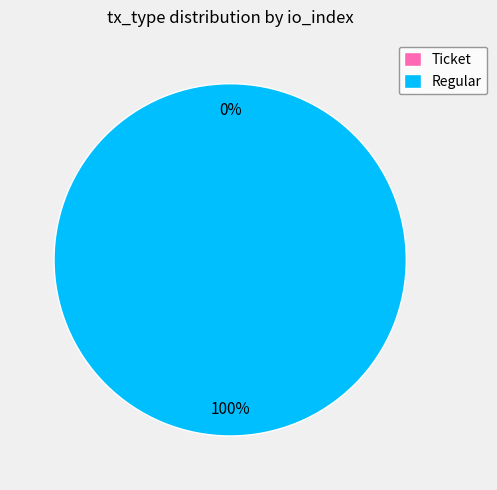

Which has a higher value, Ticket or Regular?

Regular